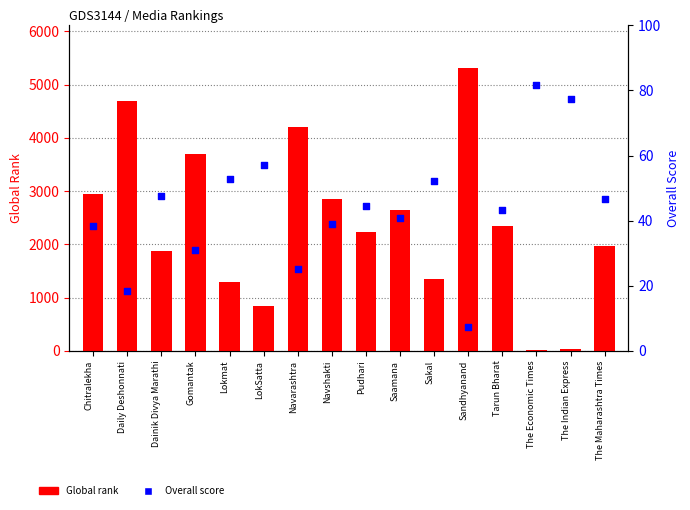

Which series has the largest Y range (max minus min)?

Global rank